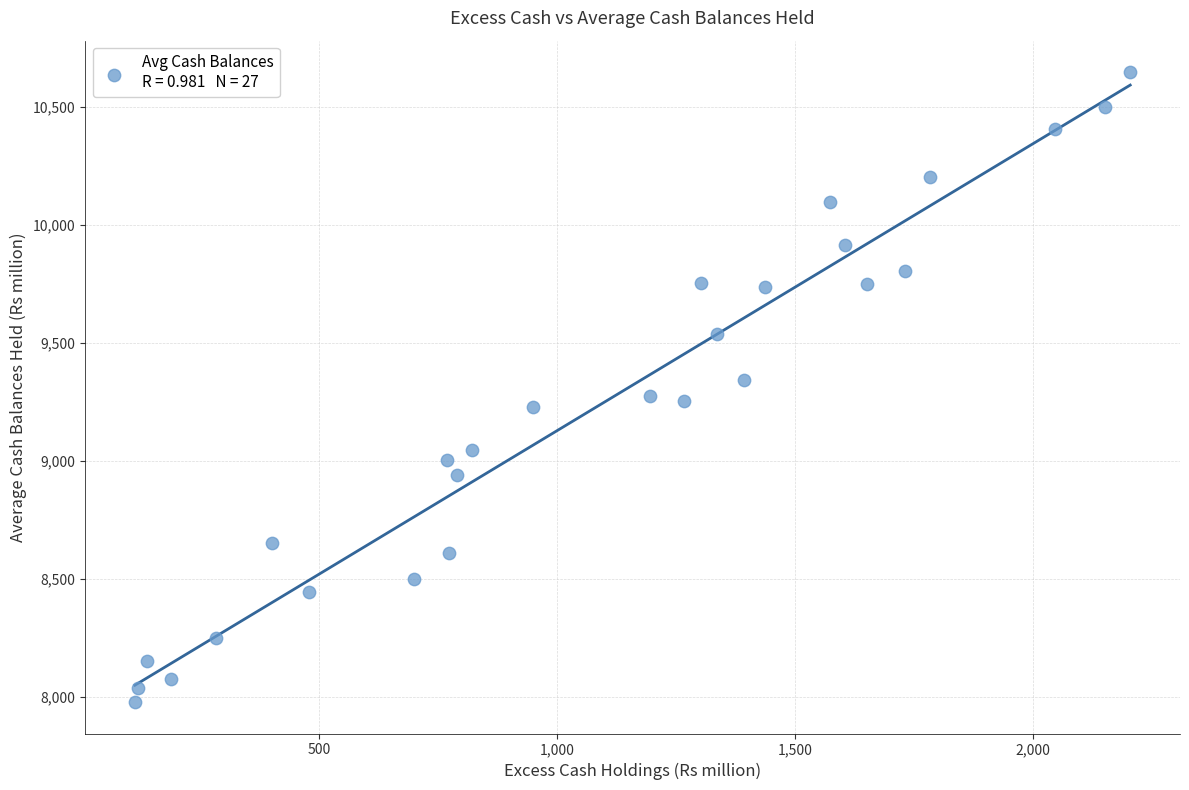

What is the range of Y values (max minus min)?

2670.0